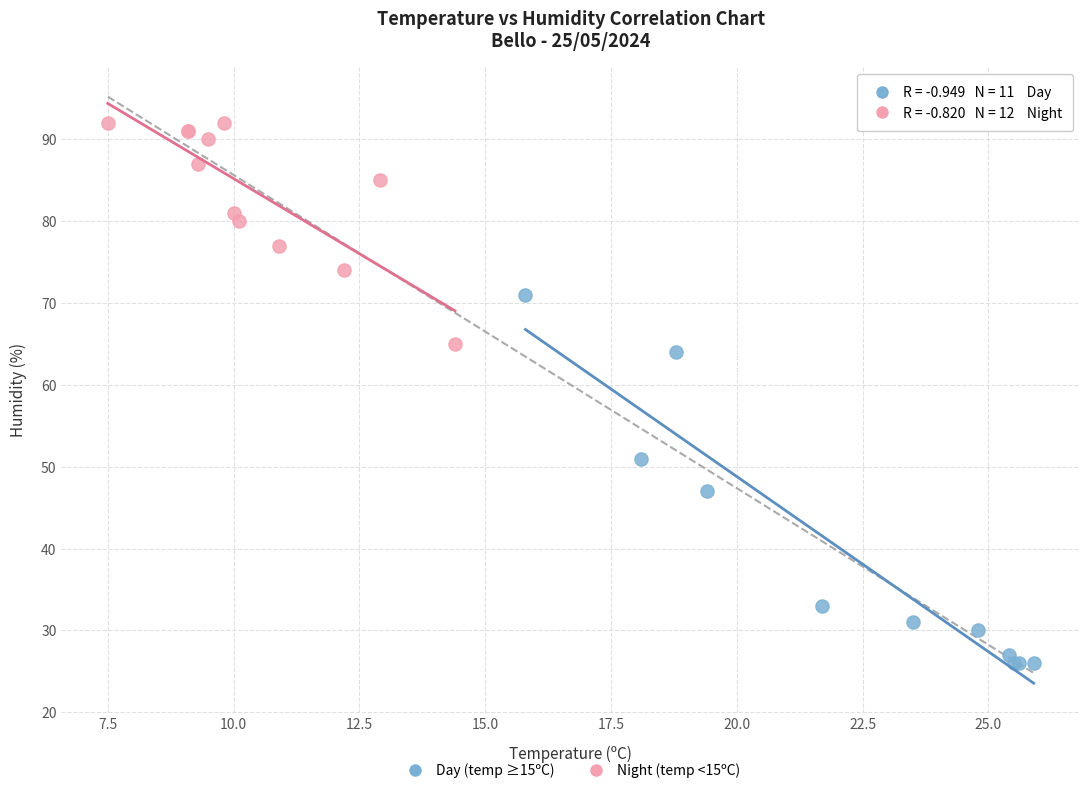

Which series has the widest spread of Y values?

Day (temp ≥15ºC)